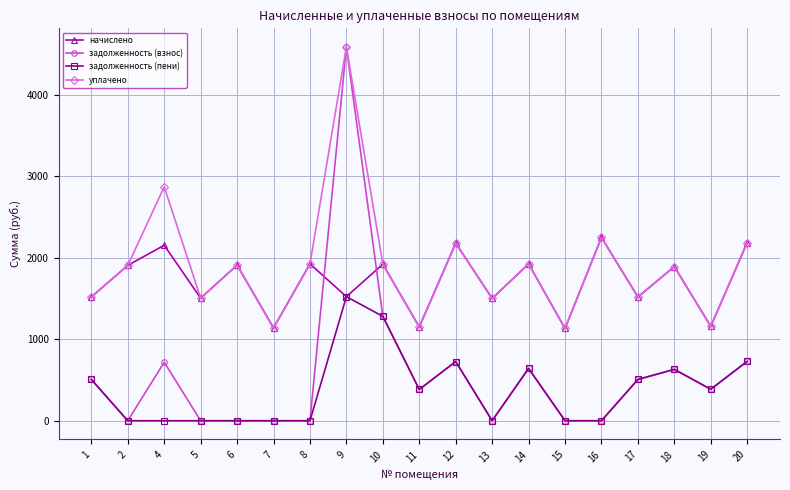

Does the chart have visible grid lines?

Yes